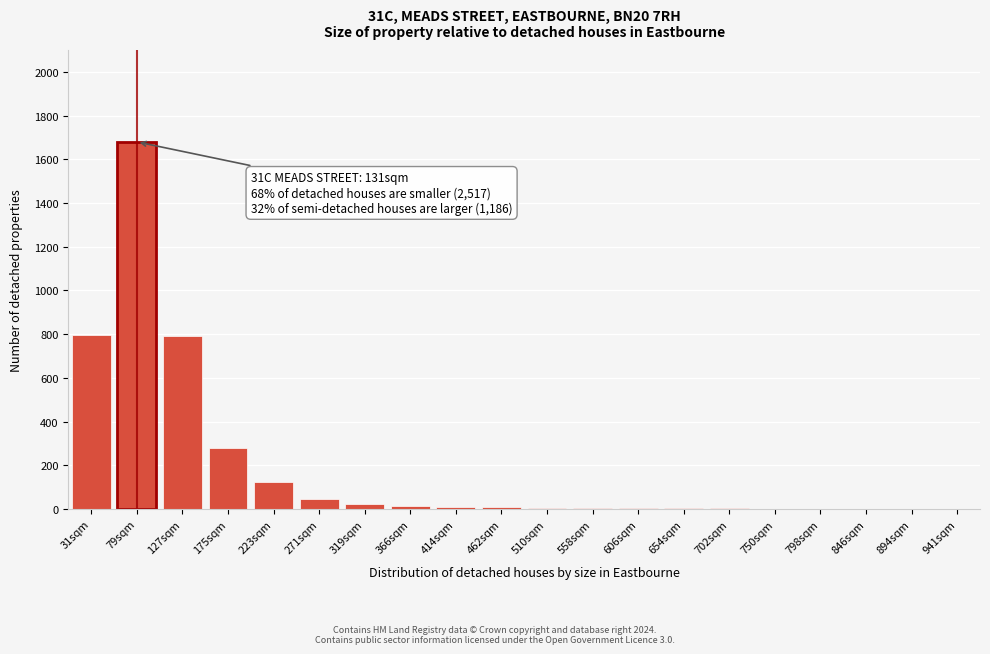

Where is the data nearest to the value 840?

31sqm